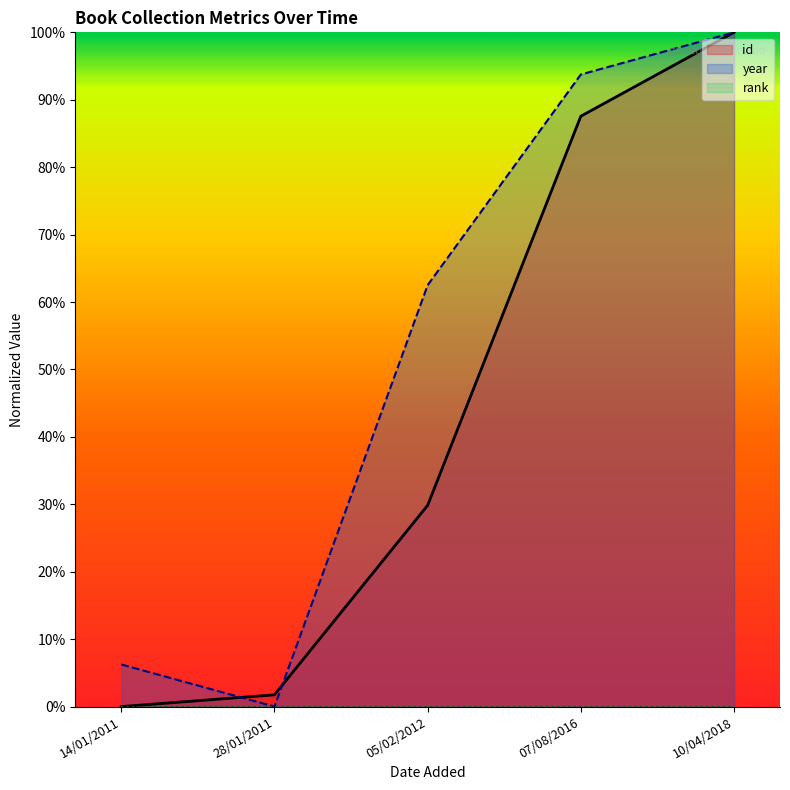

Which series has the largest total across all categories?

year